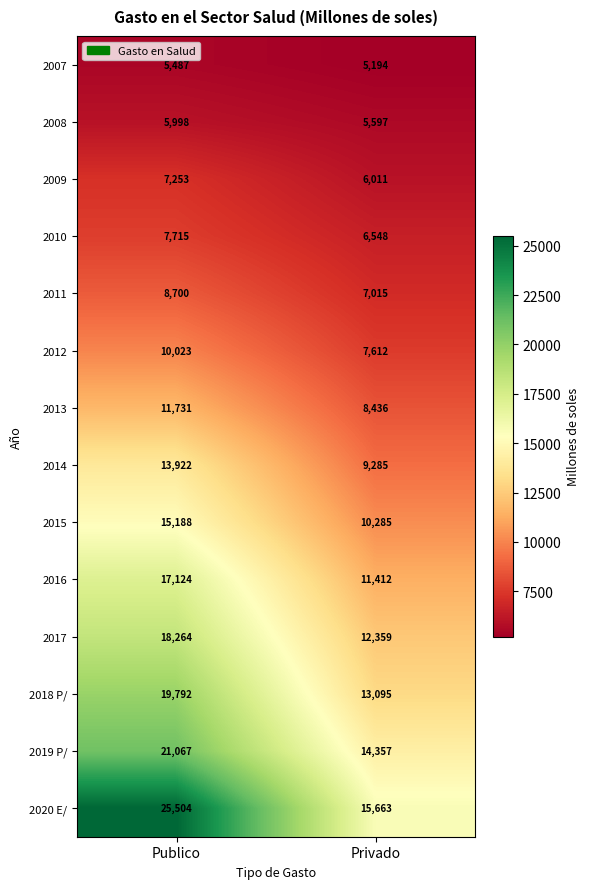

Where is 2013 nearest to the value 10083?

Privado